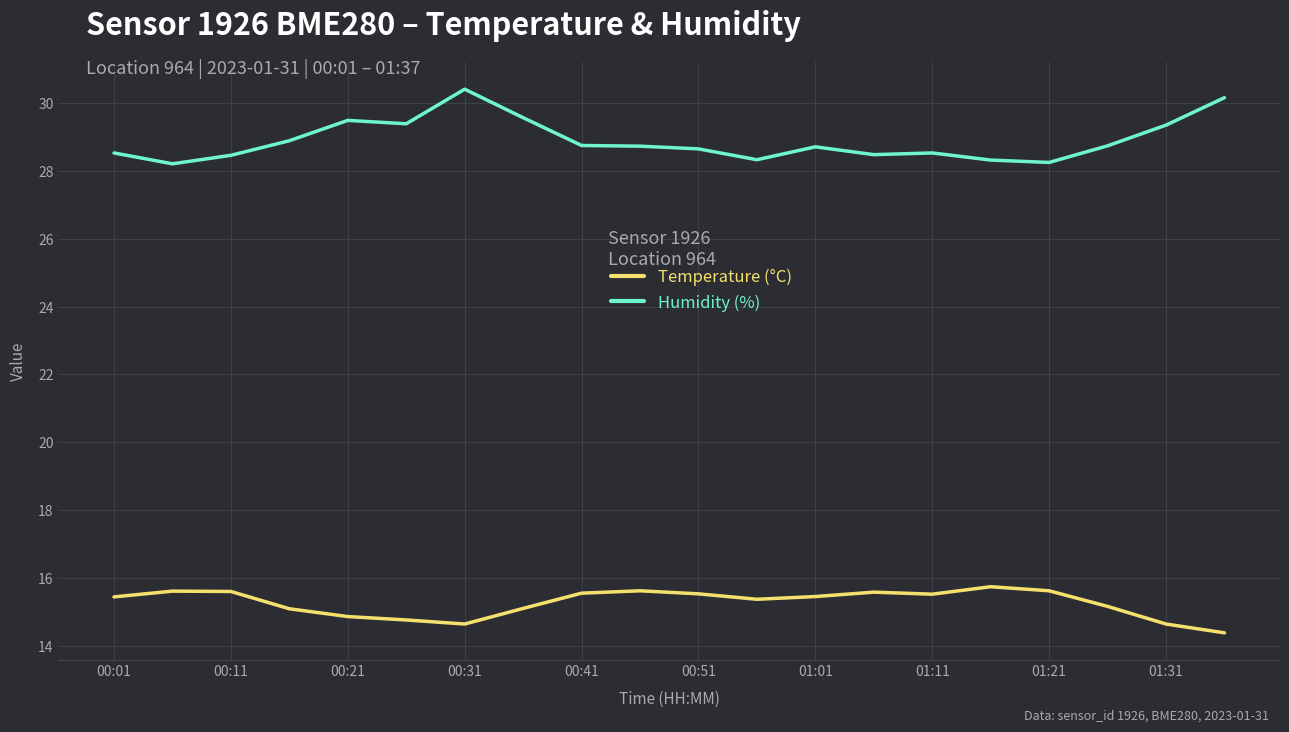

How many lines are shown in the chart?

2